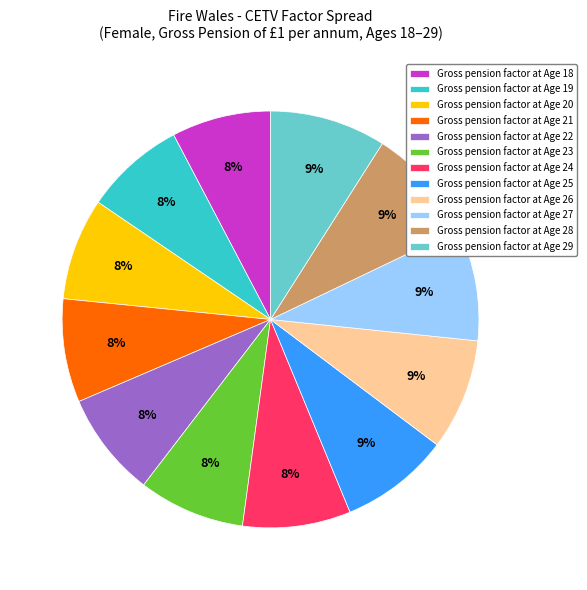

To the nearest percent, what is the combined percentage of Gross pension factor at Age 28 and Gross pension factor at Age 29?

18%